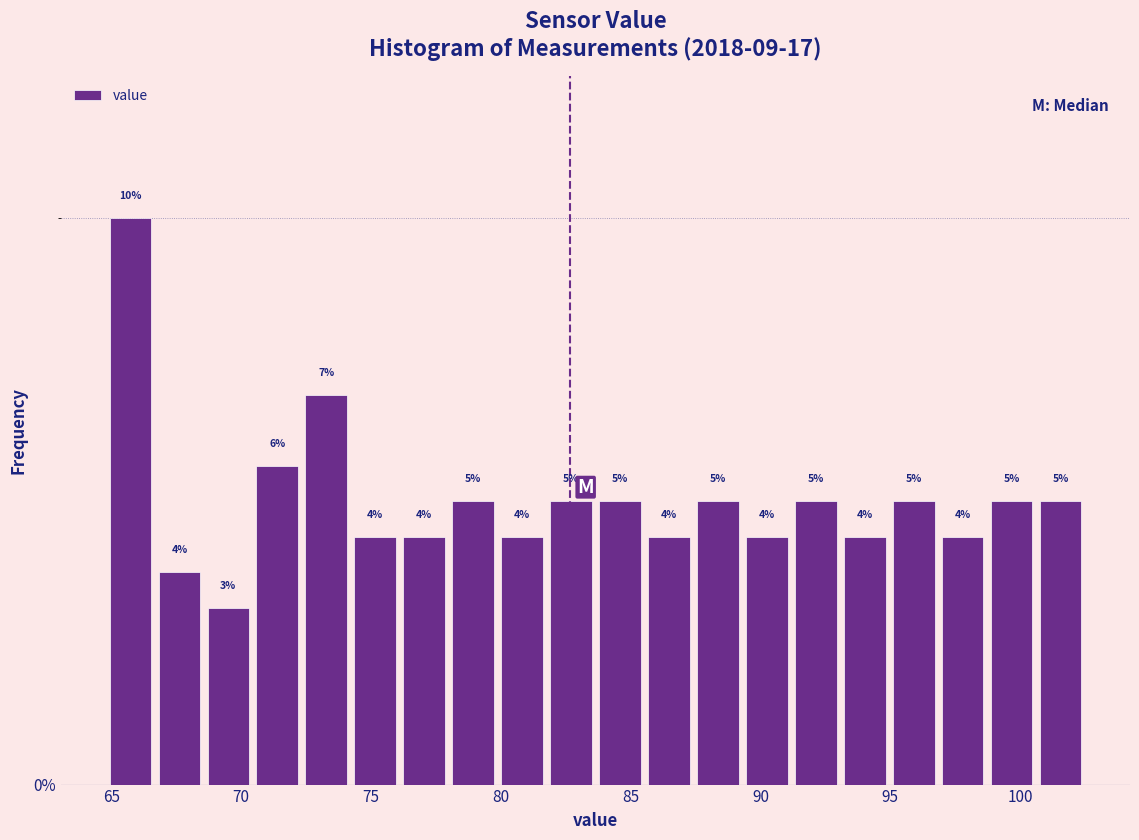

Around what value on the x-axis is the tallest bar? Give the approximate position of its centre, as read against the axis.

65.5